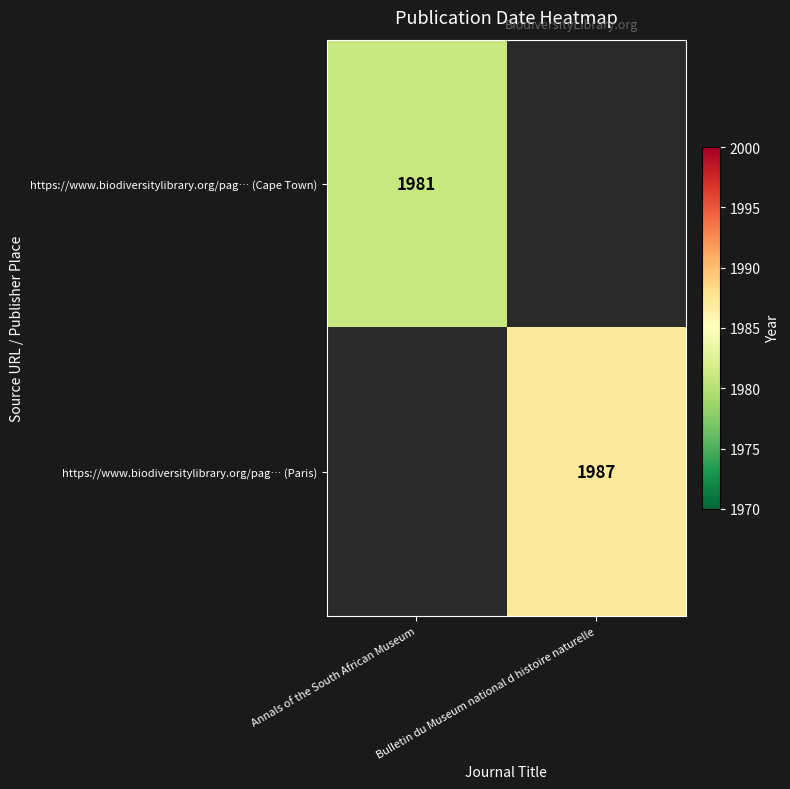

Is it true that https://www.biodiversitylibrary.org/pag… (Paris) equals 3391 at Bulletin du Museum national d histoire naturelle?

False